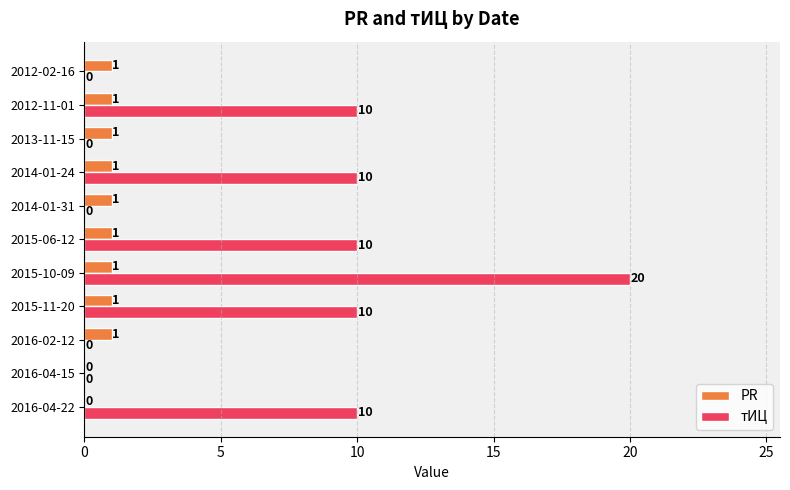

Which series has the largest total across all categories?

тИЦ